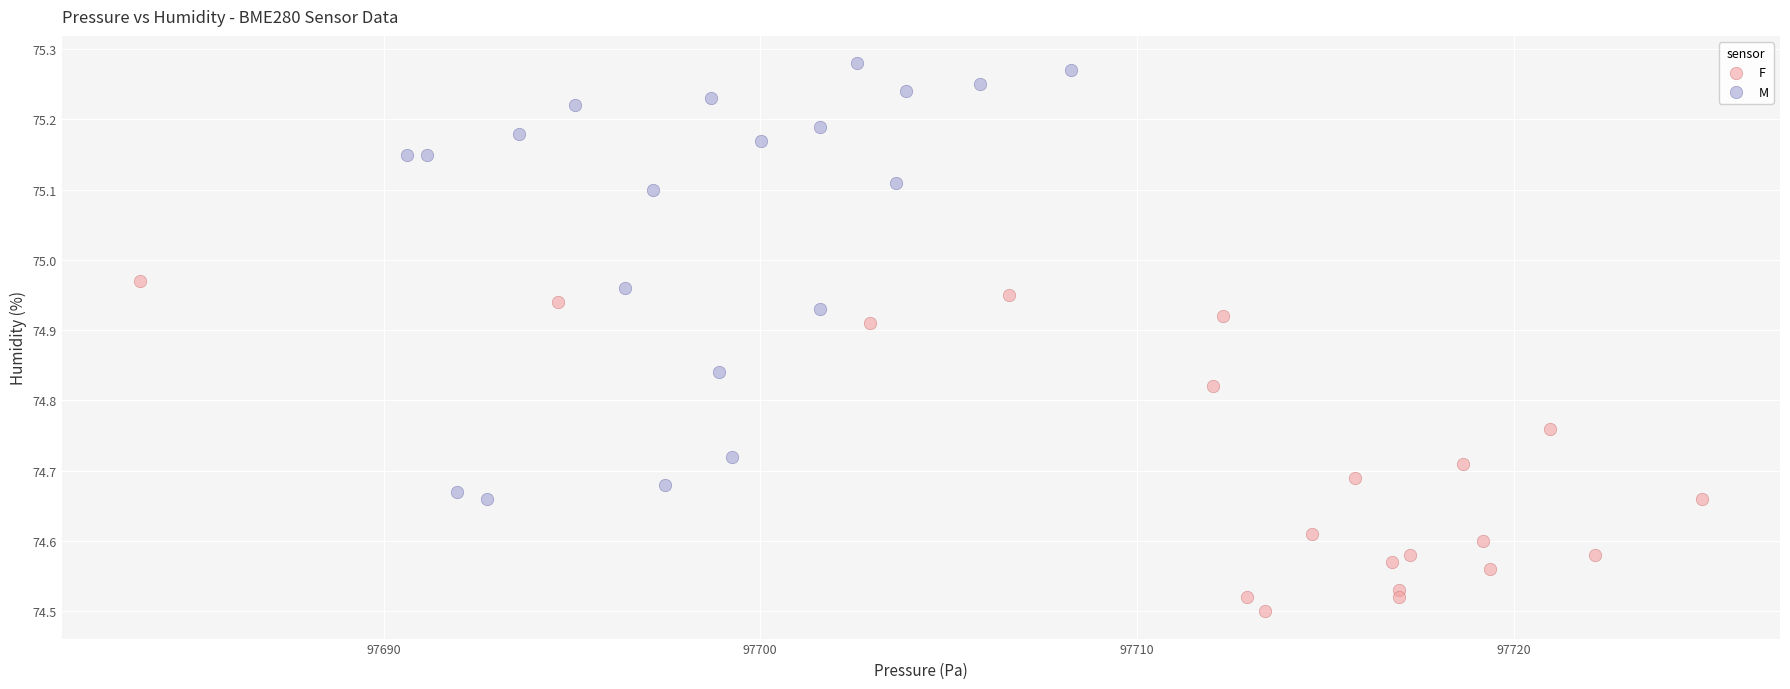

Which series reaches the maximum Y coordinate?

M